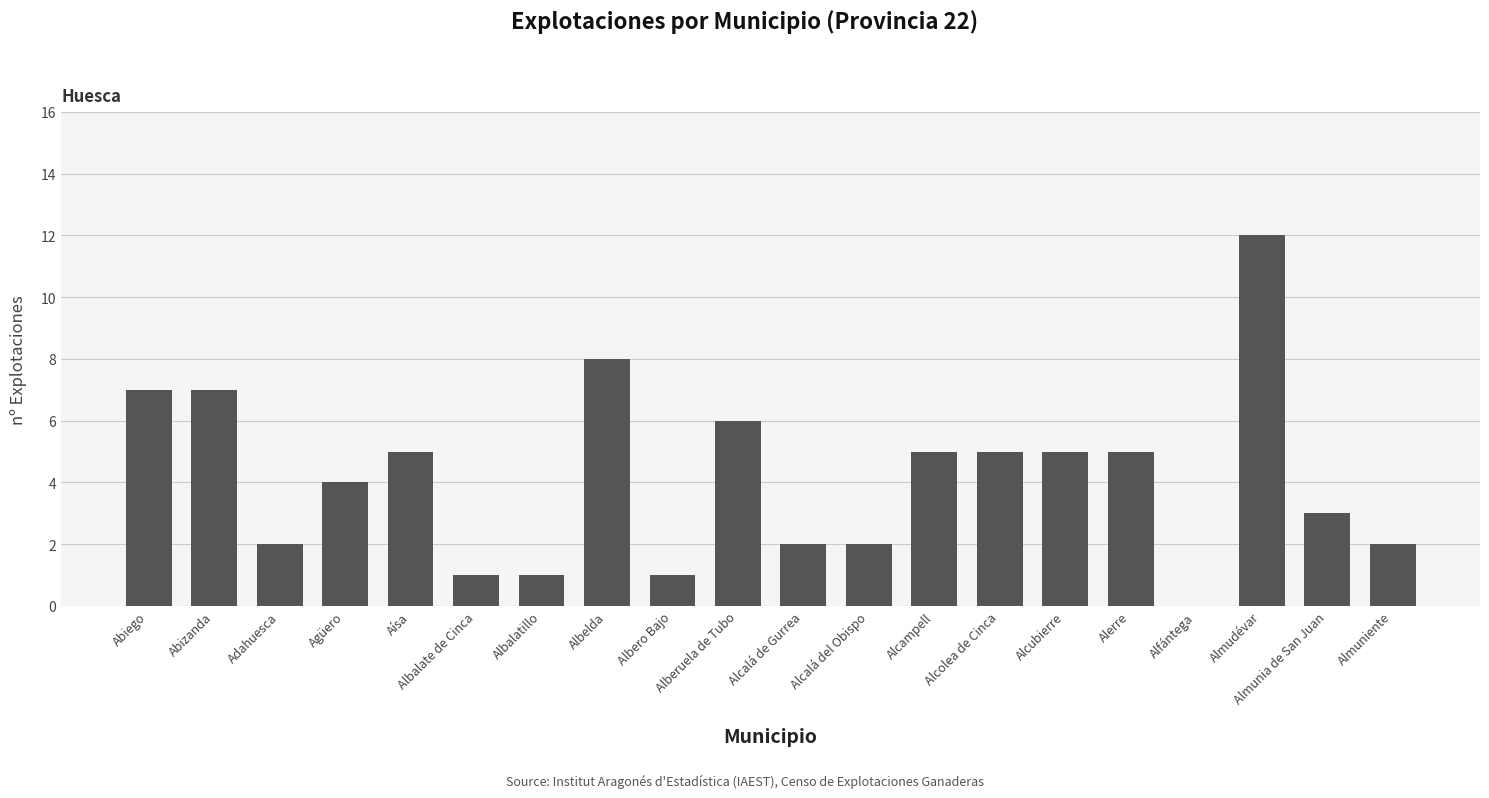

The value at Albalate de Cinca is 1. True or false?

True